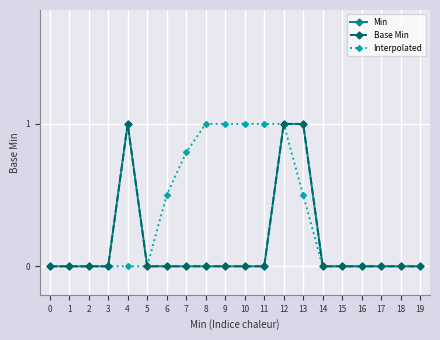

What is the average value of the Interpolated series?

0.3